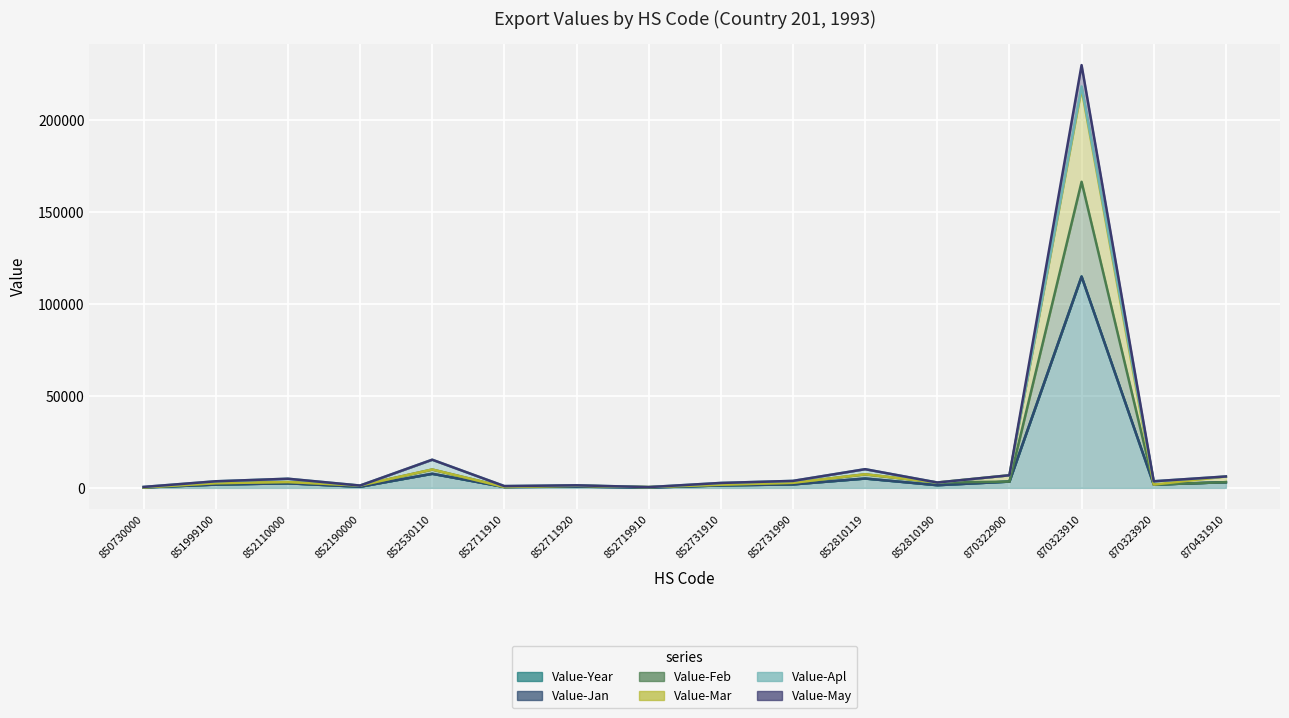

What is the difference between the Value-May values at 850730000 and 852190000?

374